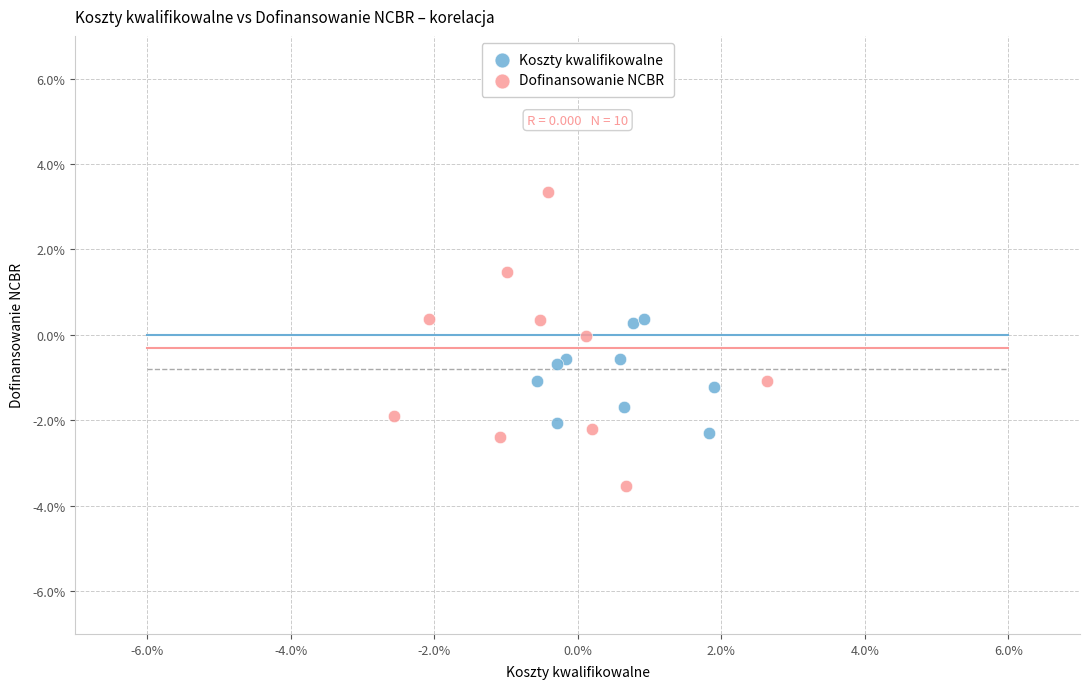

Which series contains the highest Y value?

Dofinansowanie NCBR